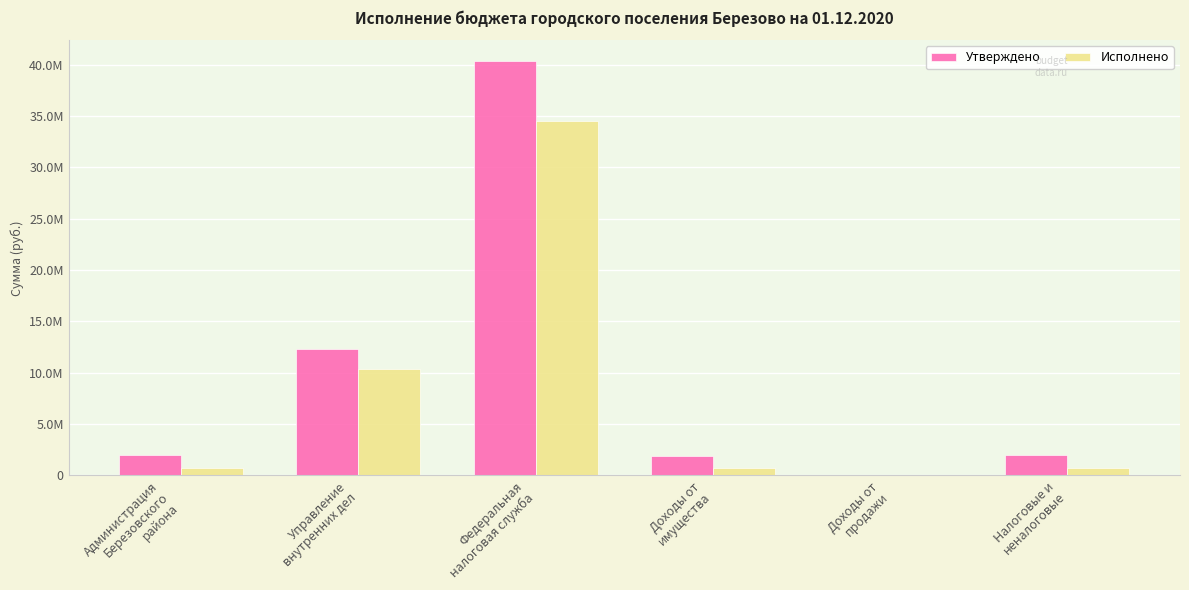

At which category is the sum across all series the highest?

Федеральная
налоговая служба